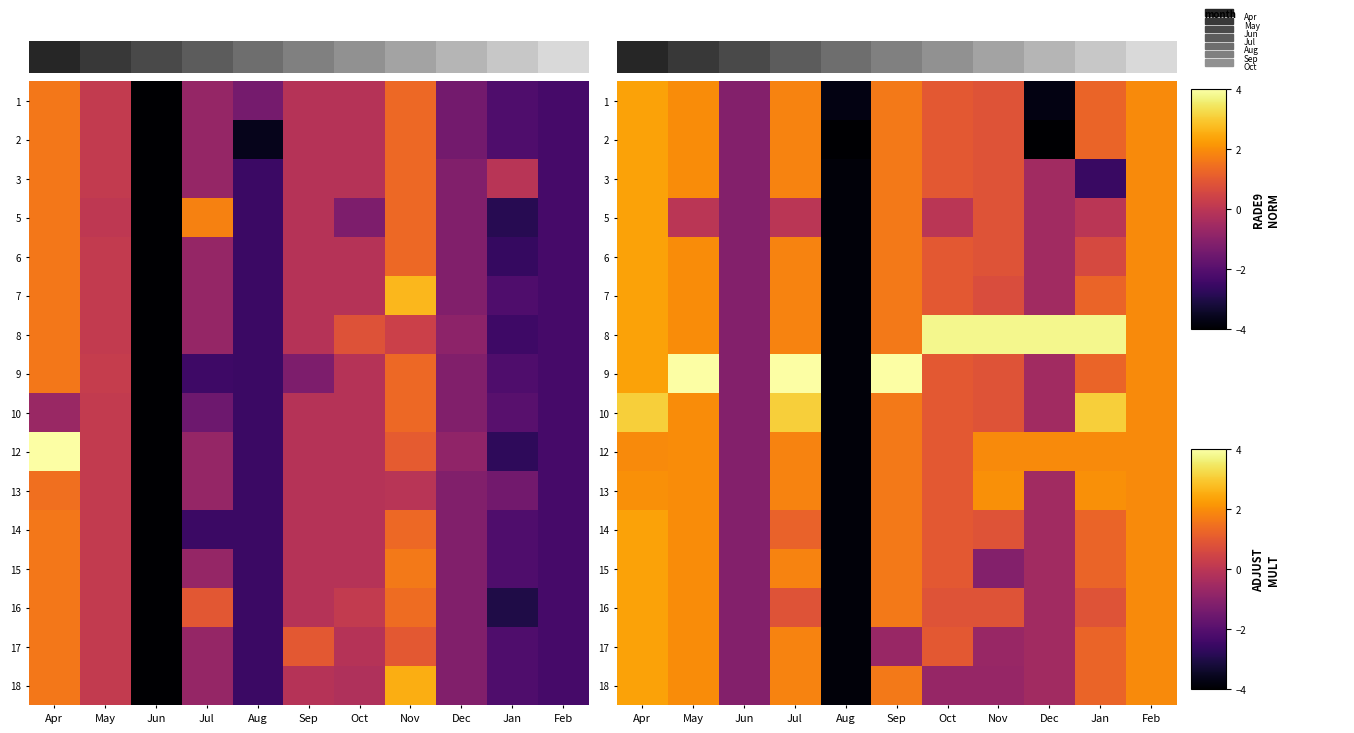

Is it true that 6 equals -0.8 at Dec?

False